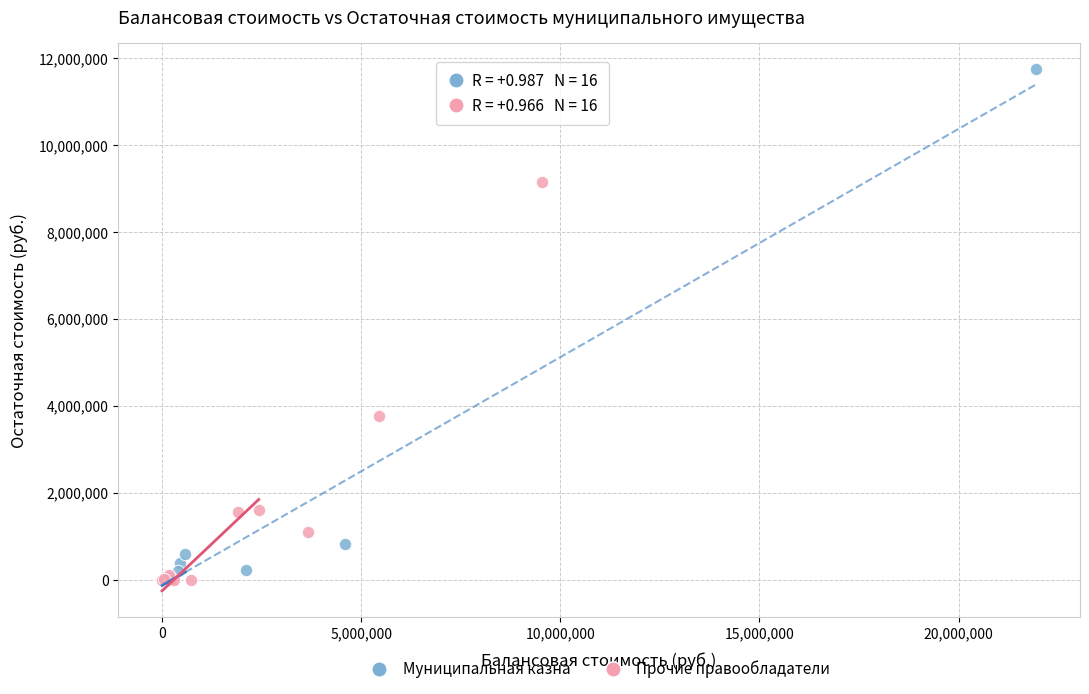

Which series has the widest spread of Y values?

Муниципальная казна